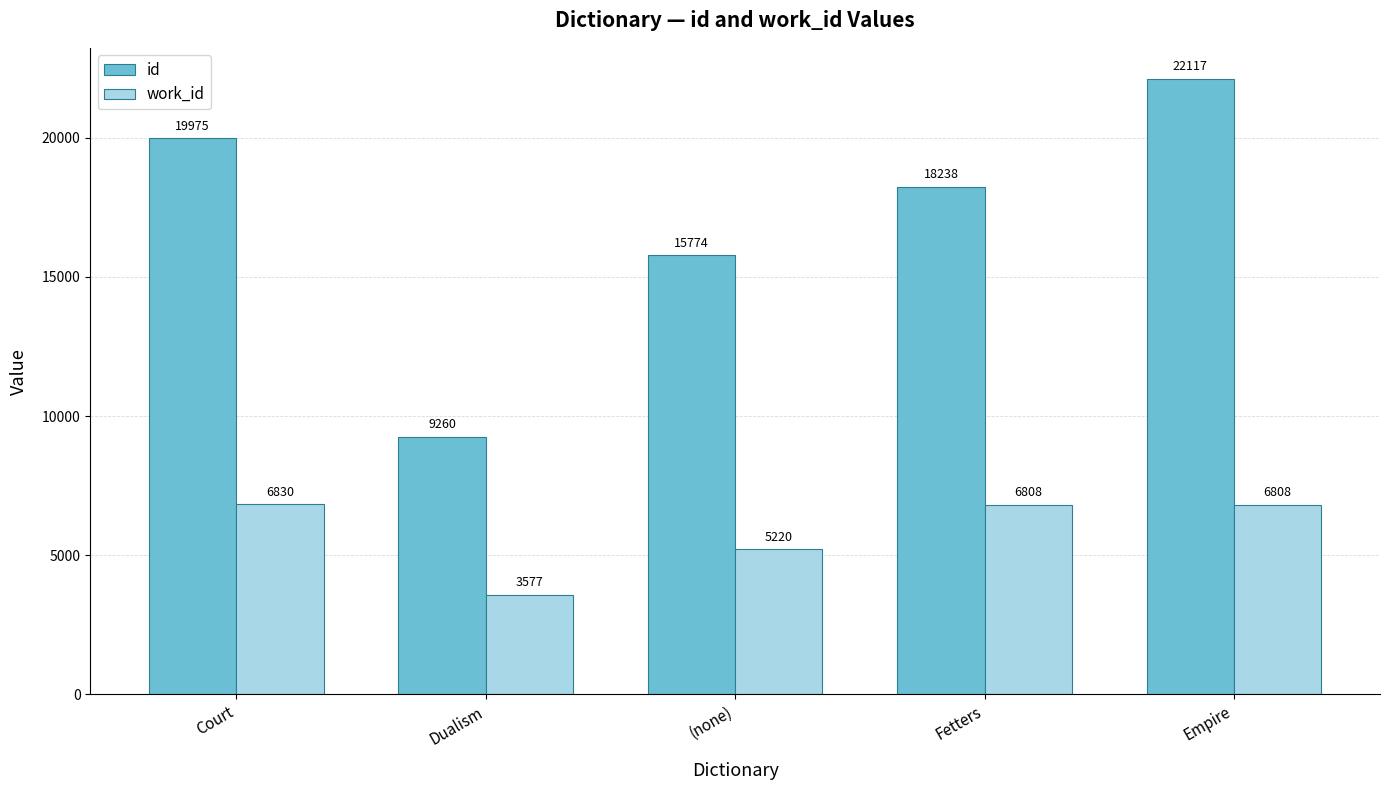

What is the difference between the work_id values at Empire and Court?

21.6